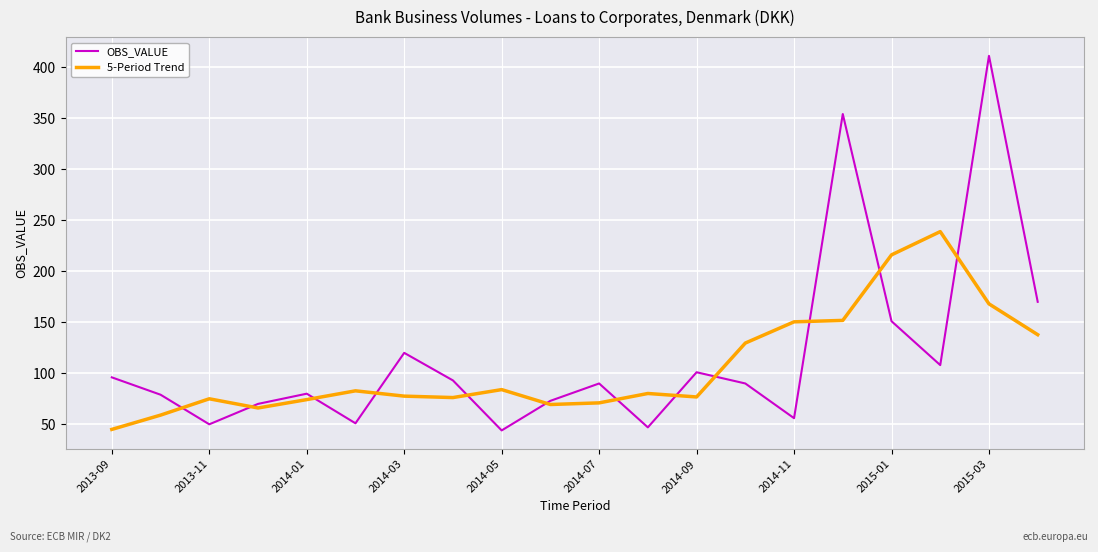

Rank the series by their maximum value, from highest to lowest.

OBS_VALUE, 5-Period Trend